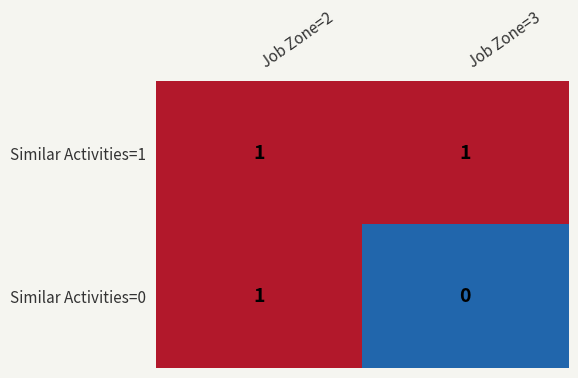

Which label corresponds to the smallest value in the chart?

Job Zone=3